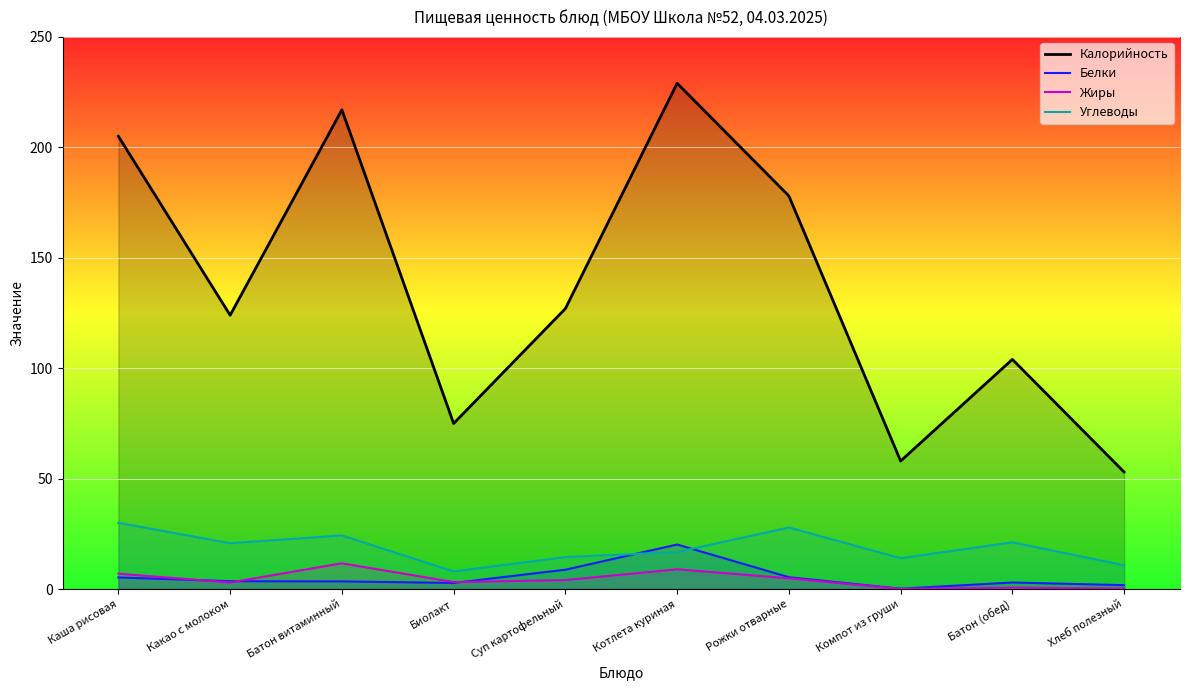

What is the value of the Калорийность point at the 3rd from the left?

217.0